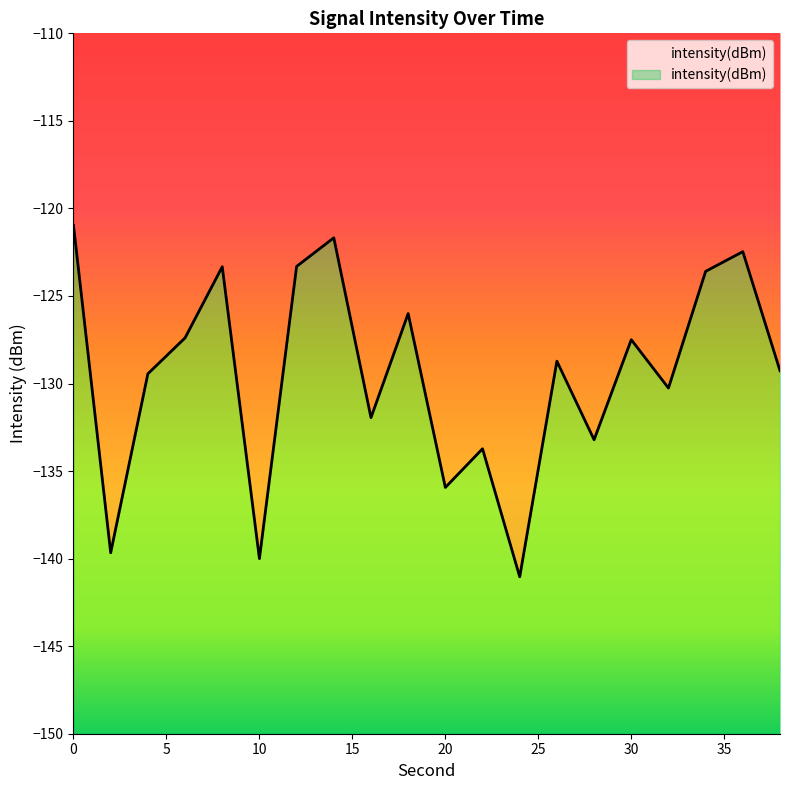

The value at 20 is -56.4. True or false?

False